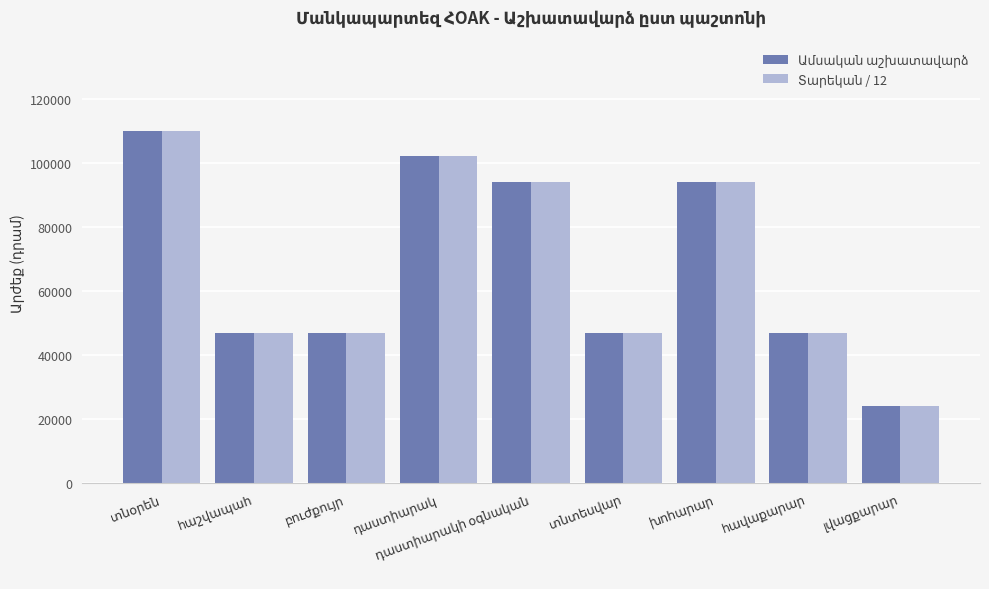

What is the greatest value displayed?

110000